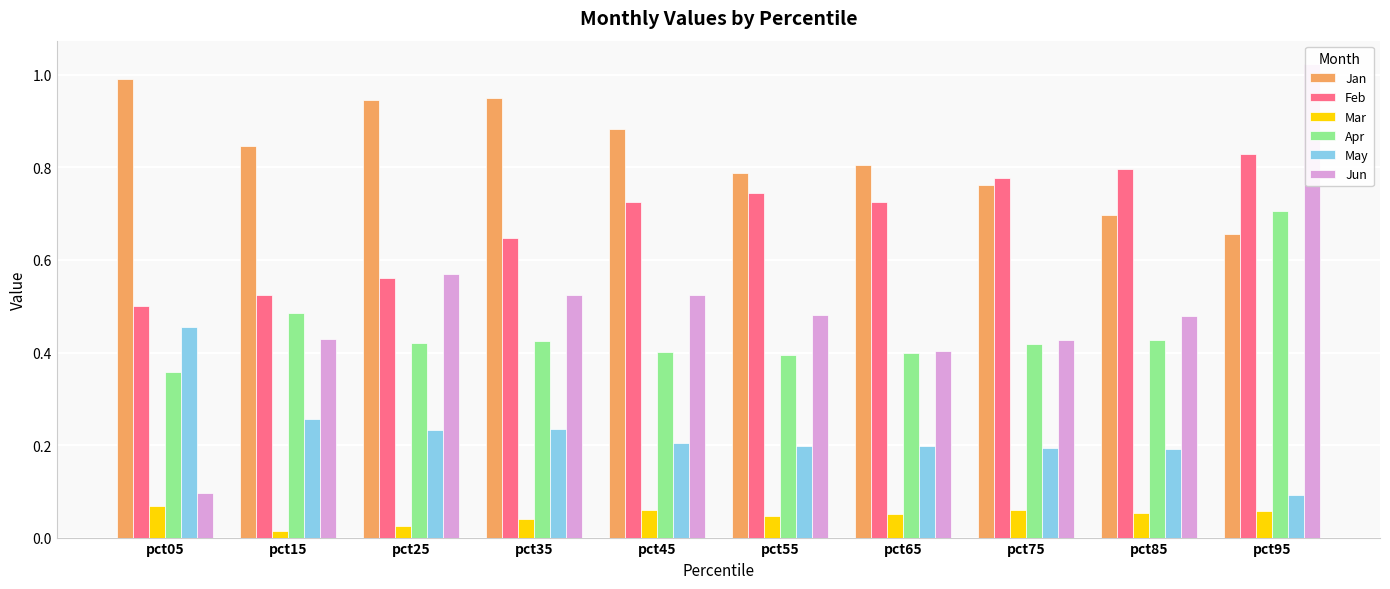

True or false: Feb has a value of 0.7 at pct55.

True